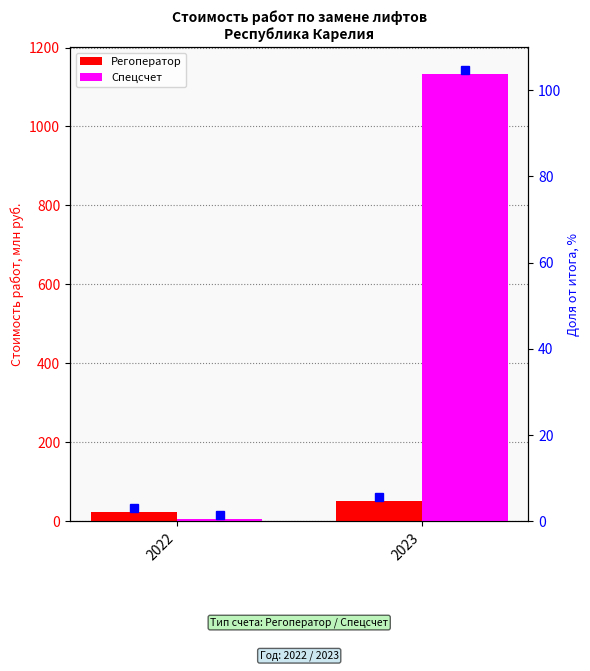

Is the value of Регоператор at 2023 greater than the value of Спецсчет at 2022?

Yes